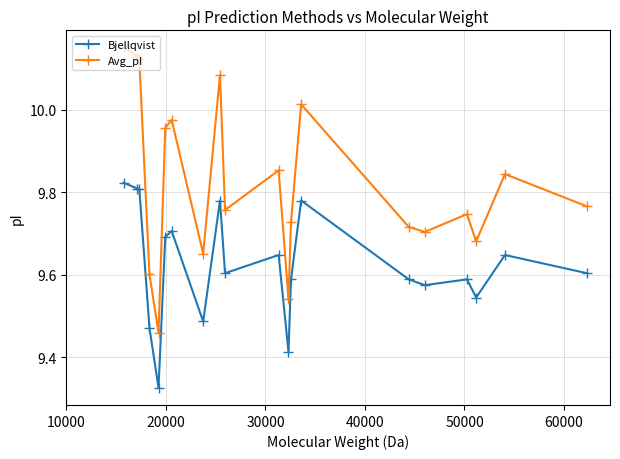

Which series has the largest total across all categories?

Avg_pI